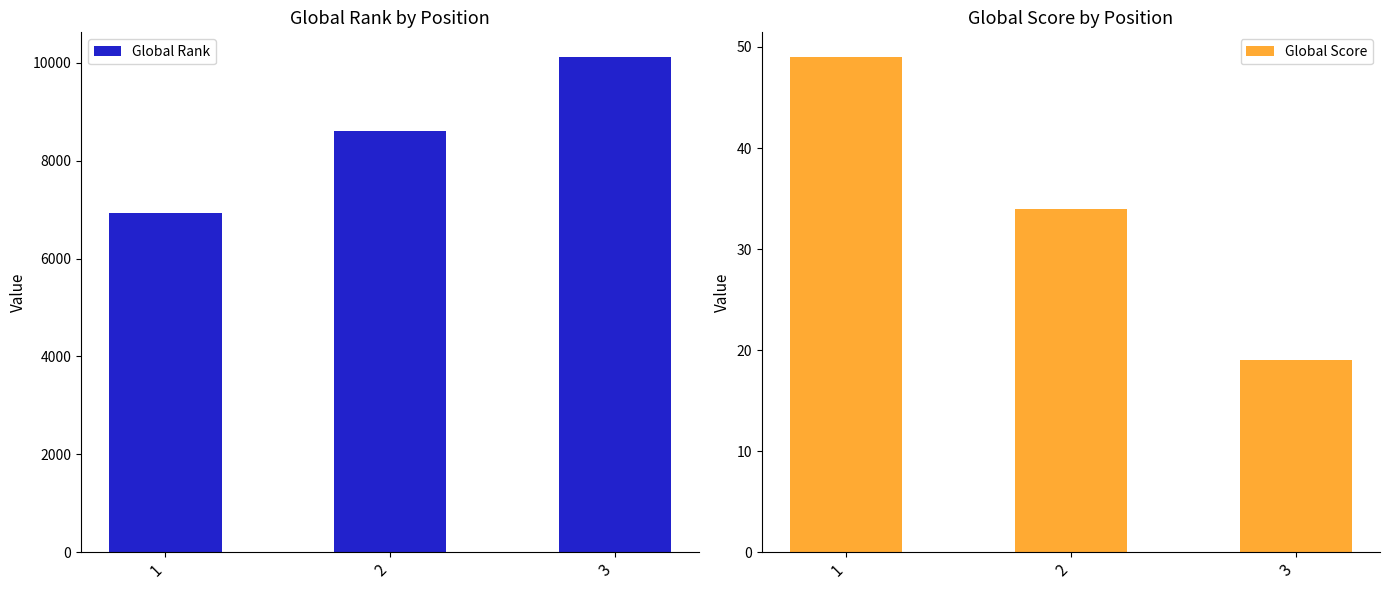

Rank the categories by Global Rank value from lowest to highest.

1, 2, 3